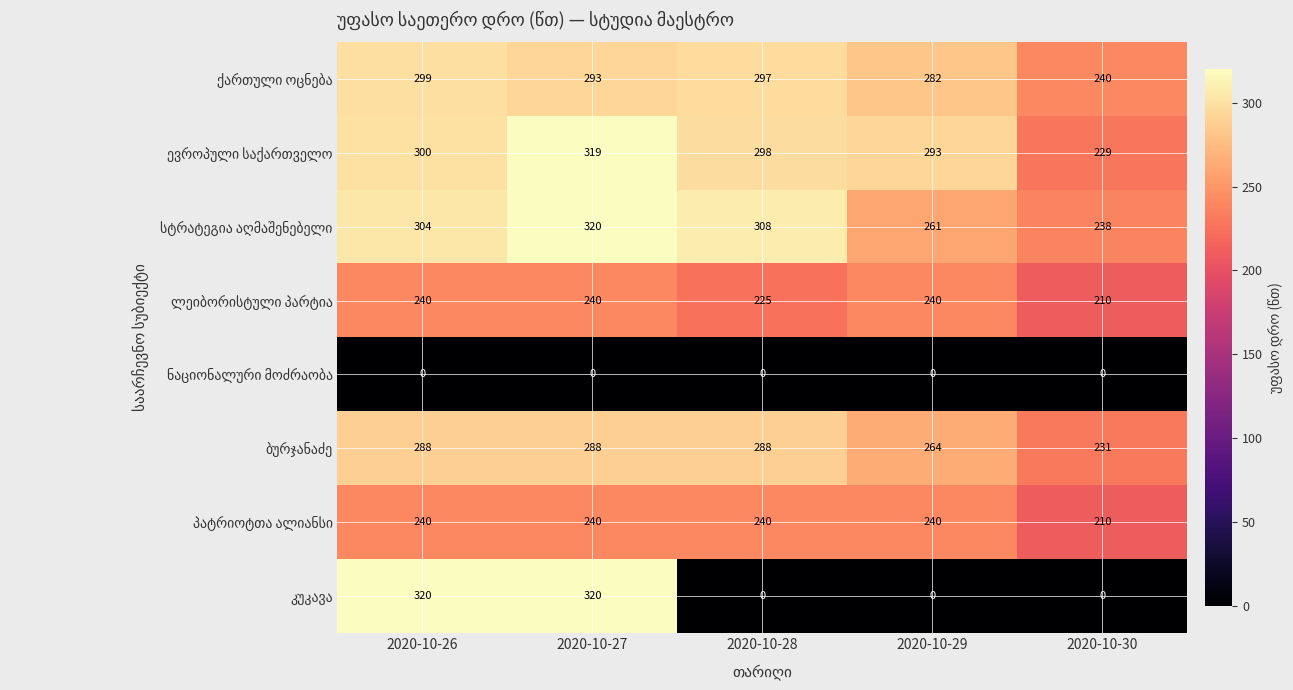

What is the maximum value shown in the chart?

320